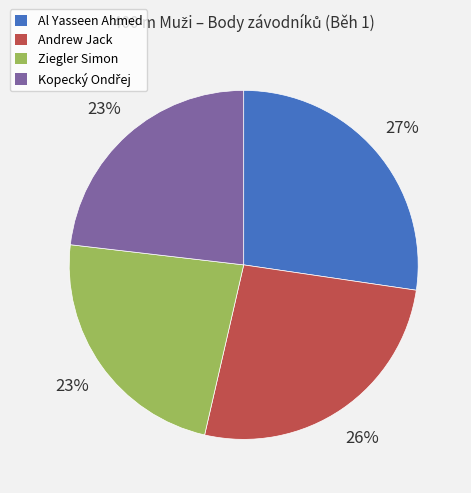

Which category has the biggest portion of the pie?

Al Yasseen Ahmed